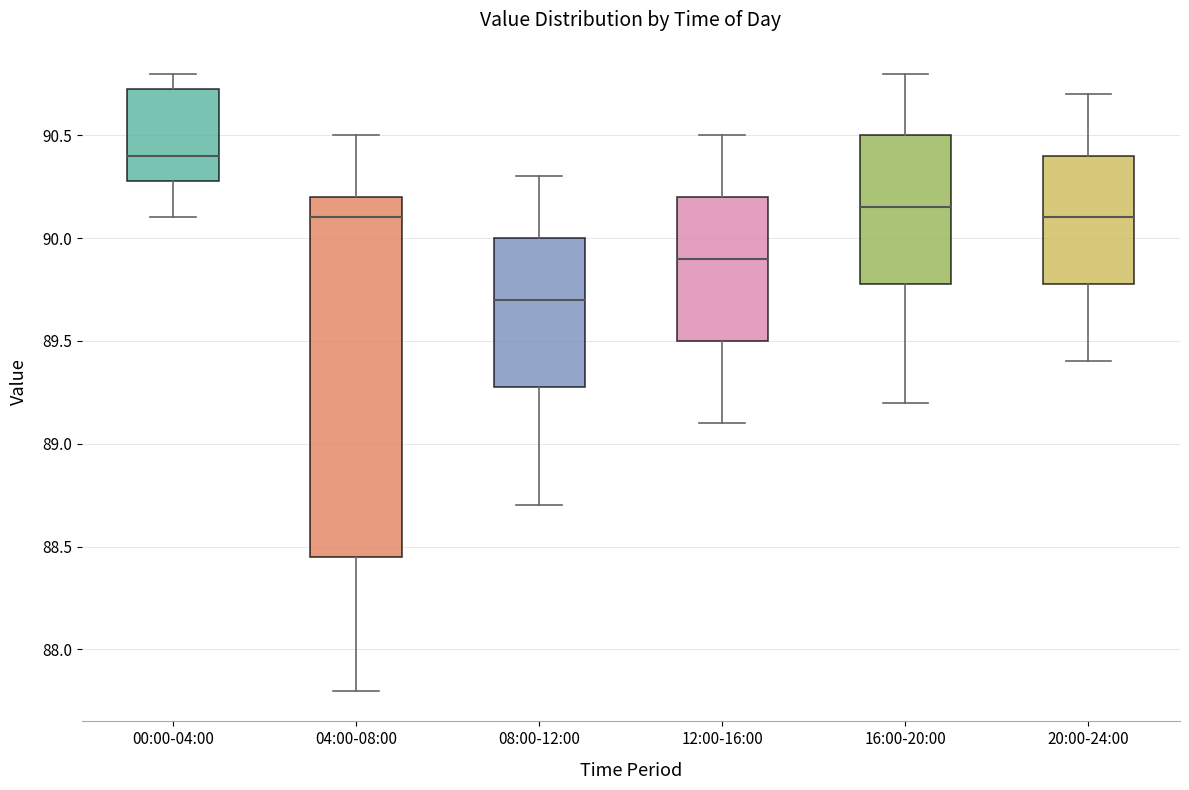

Comparing the boxes themselves (not the whiskers), which one is the tallest?

04:00-08:00